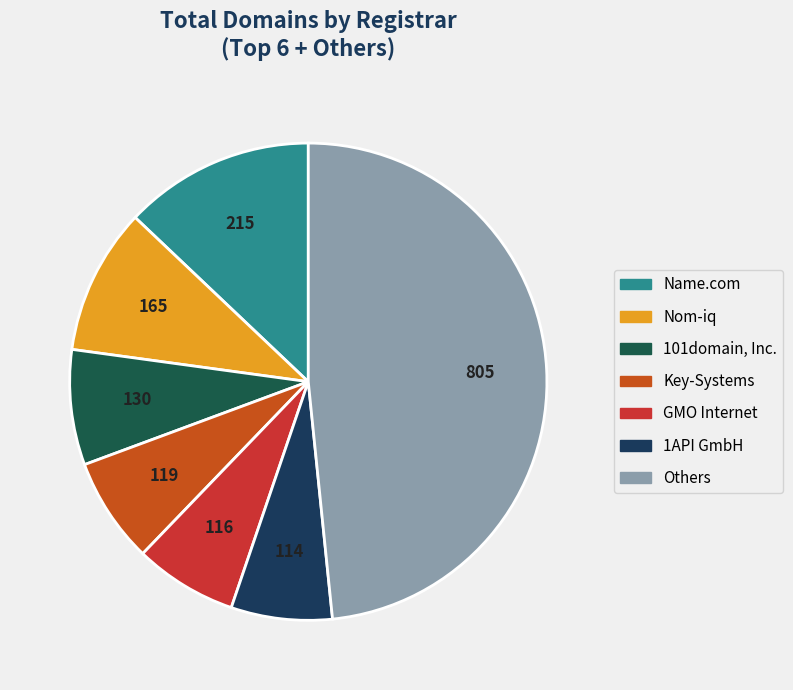

How many slices are in this pie chart?

7